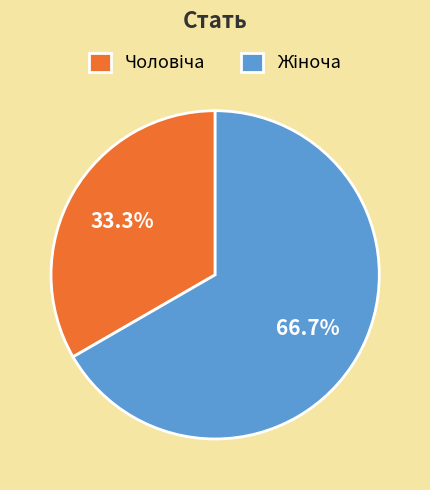

Is there any slice that represents more than half of the pie?

Yes